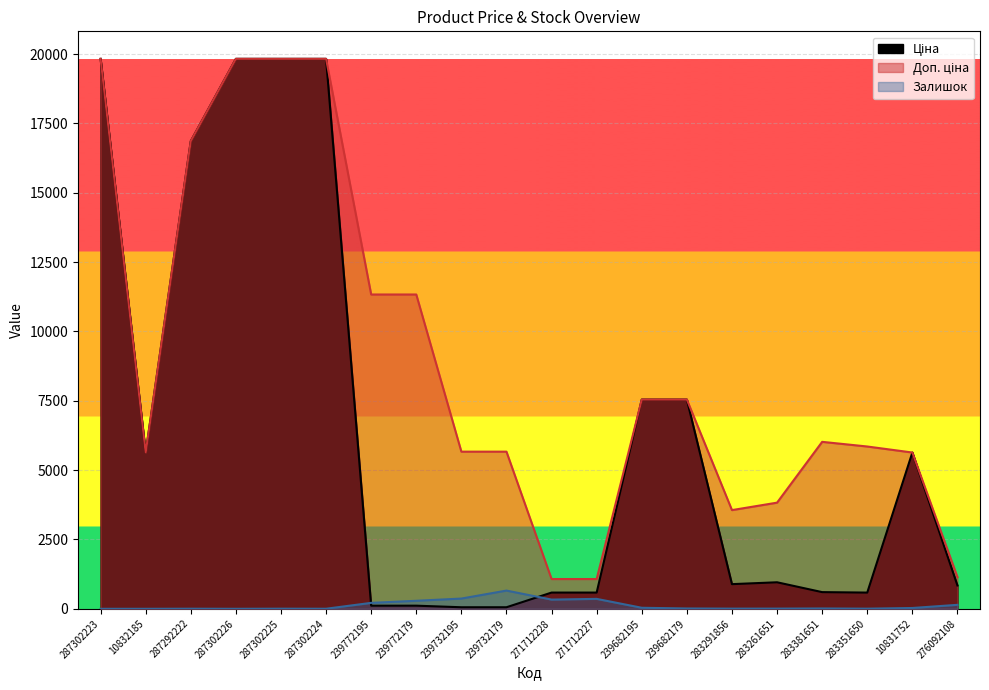

At 283381651, list the series in order from smallest to largest.

Залишок, Ціна, Доп. ціна